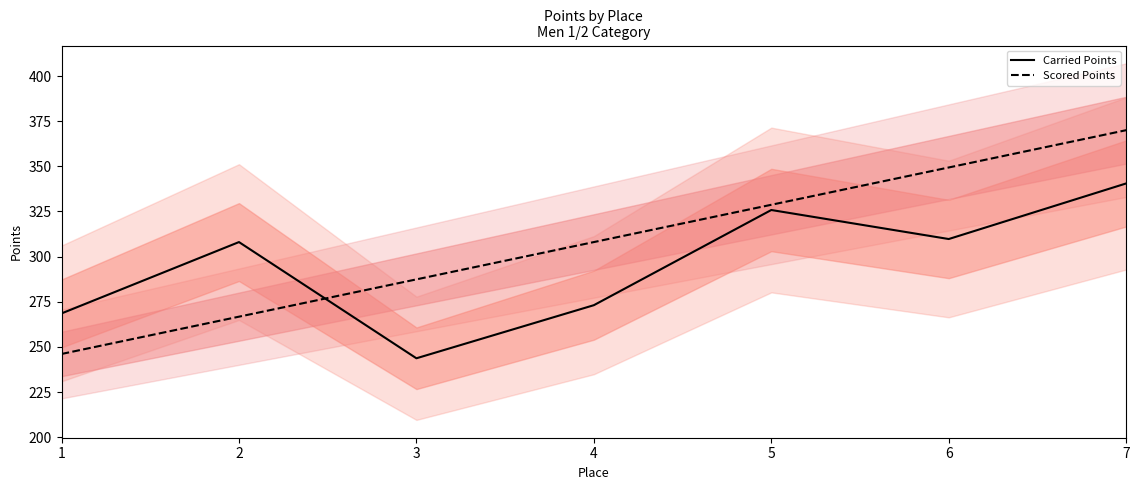

Between which two adjacent categories do Scored Points and Carried Points first intersect?

2 and 3